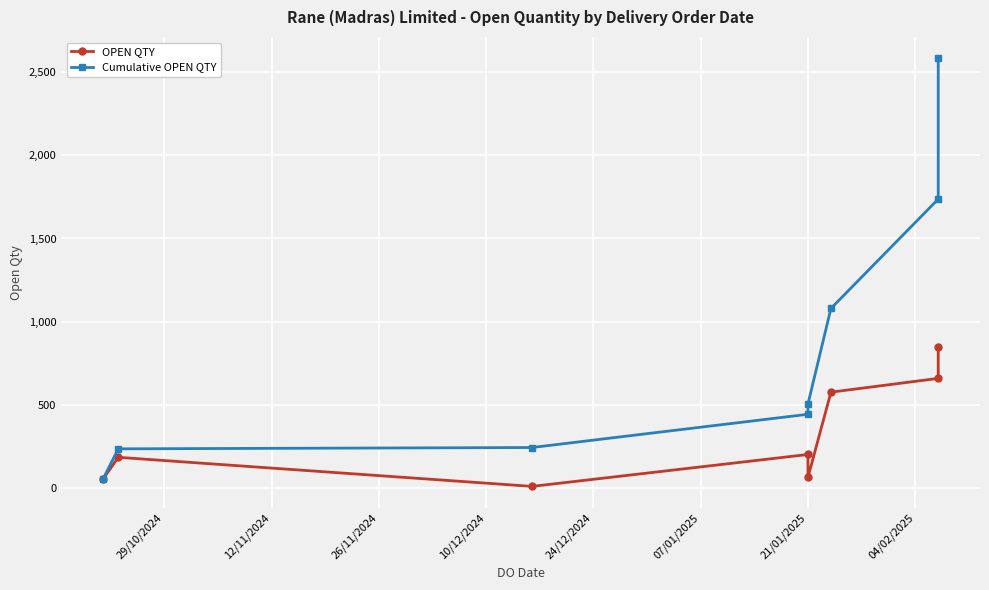

At which category is the sum across all series the highest?

04/02/2025